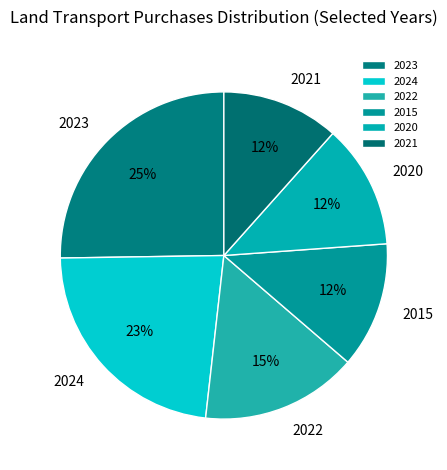

Count the number of slices in the pie.

6